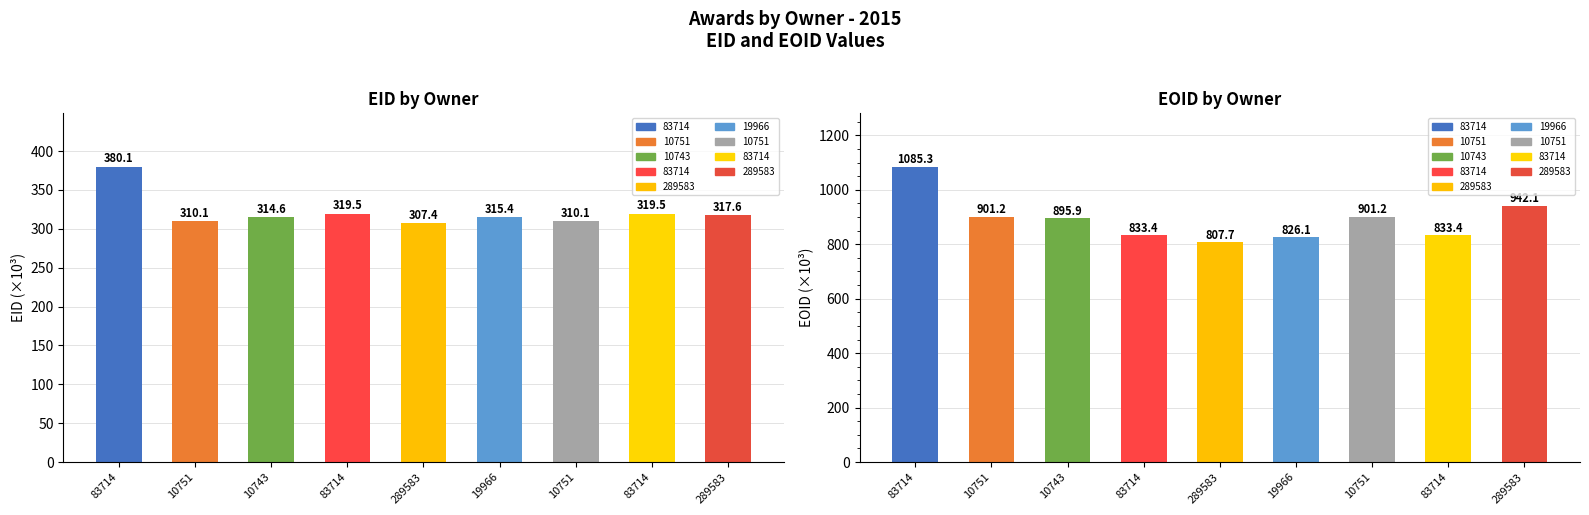

What is the total value across all series at 10751?

1211.3